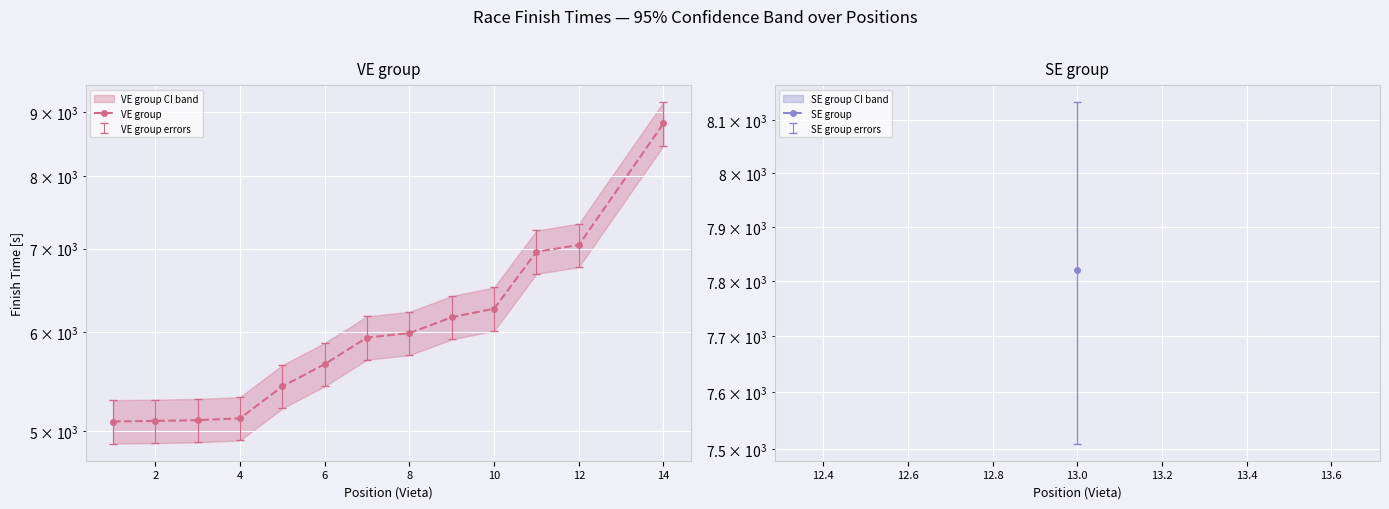

What is the sum of all values?

78669.8